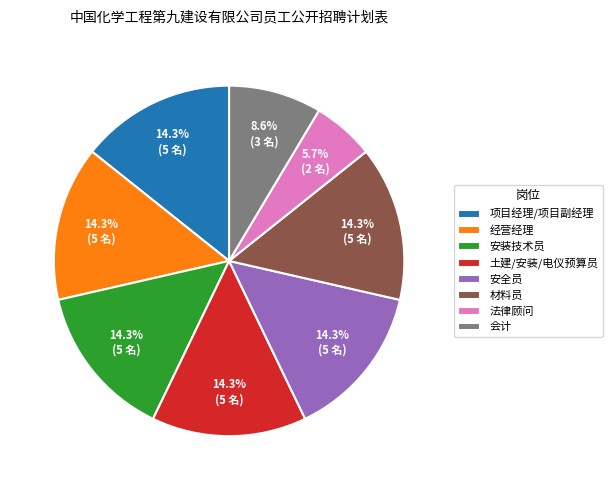

What is the smallest slice in the pie chart?

法律顾问